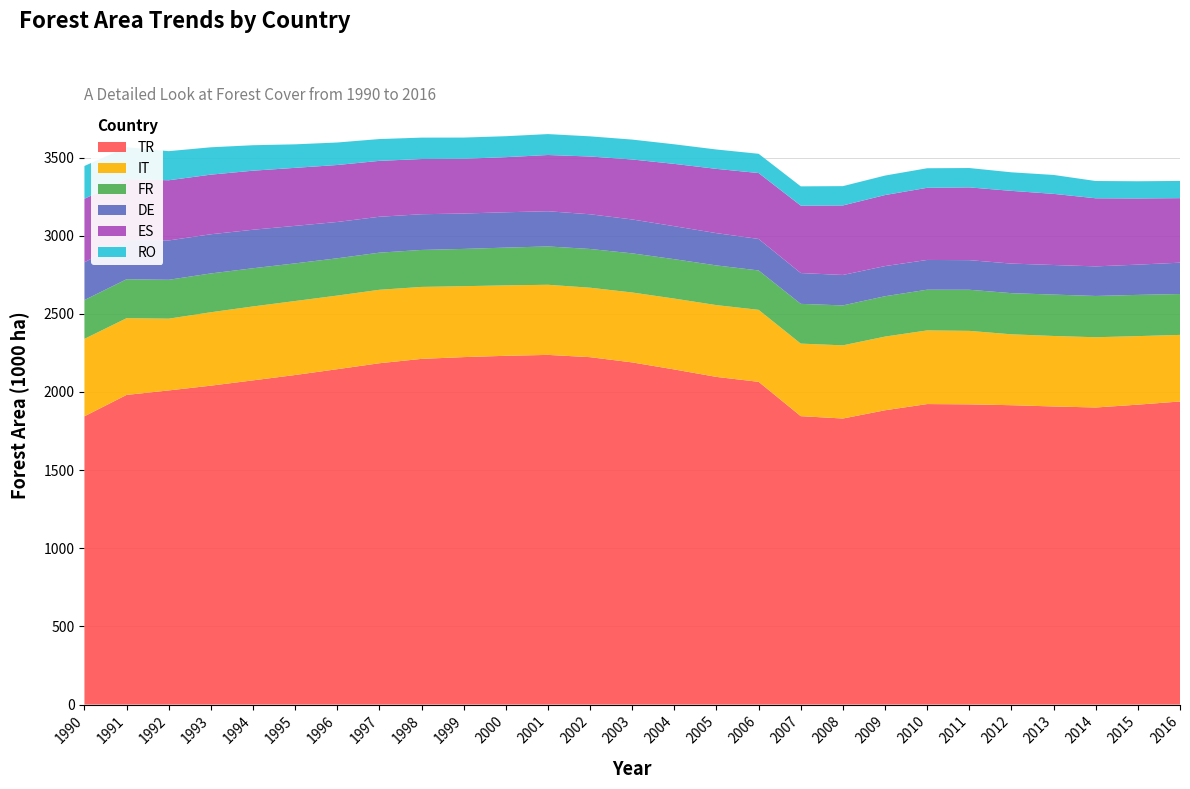

Reading left to right, transcribe all the data shown in this chart.

TR: 1844619	1981228	2010104	2040525	2074328	2108728	2145922	2183997	2211914	2223229	2231560	2237344	2222845	2189319	2144139	2096529	2064966	1845402	1830295	1883064	1922835	1920854	1915455	1907382	1900881	1919002	1939274
IT: 495417	491110	459025	469771	473101	473380	471033	470012	460418	453816	450730	448738	444439	447386	453531	459336	460679	464200	468252	471506	471238	470235	453672	451054	449455	438574	426106
FR: 248173	249014	248784	248215	244304	240848	238521	237451	236534	238444	241513	245238	247761	250329	252003	253953	251990	254282	255430	258191	260440	263031	263251	264776	264065	263755	261399
DE: 241961	250040	251769	250754	246444	240081	232460	229766	228588	226497	226212	225239	222112	216920	211074	206638	201589	197192	194816	192971	190358	189499	189251	189317	189359	193627	200701
ES: 406263	390738	385017	381506	377817	371184	364492	357700	353244	350511	352576	359805	369575	383778	398765	411143	421735	431379	444798	454438	461670	465566	465272	455198	435701	423376	412839
RO: 209766	204092	186324	175020	162993	150483	144023	139560	136895	135476	134106	133877	129053	127293	125334	124000	123230	123331	123606	124662	125114	123888	118773	121120	110548	110056	110100